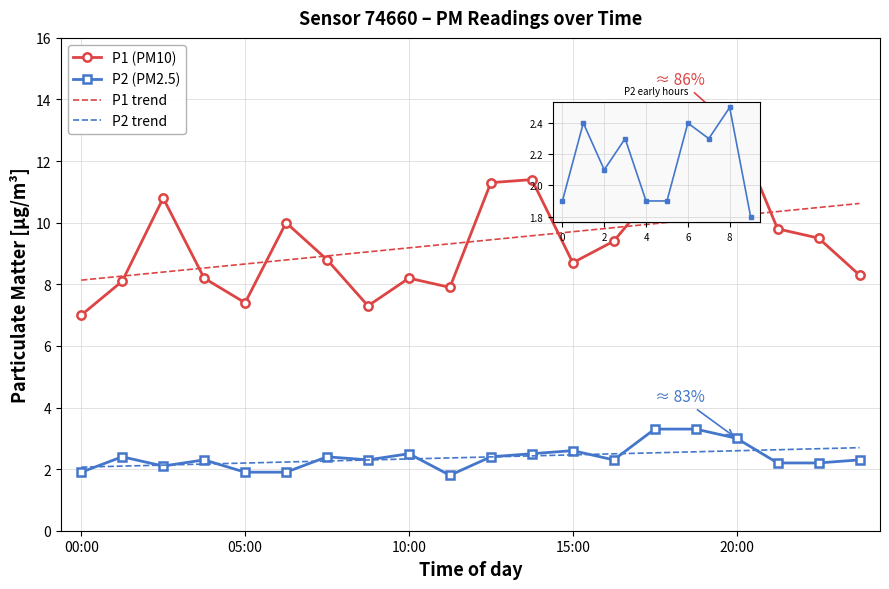

True or false: P2 and P1 intersect in this chart.

False